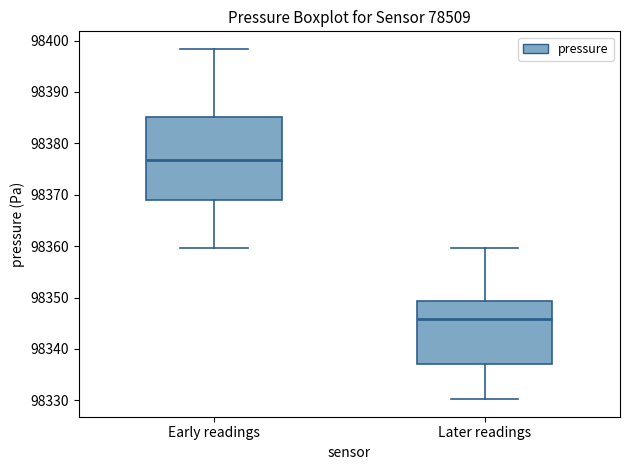

Where is the lower edge of the box for Early readings on the y-axis? The values are not printed on the chart, so give them approximately, as read against the axis.

98369